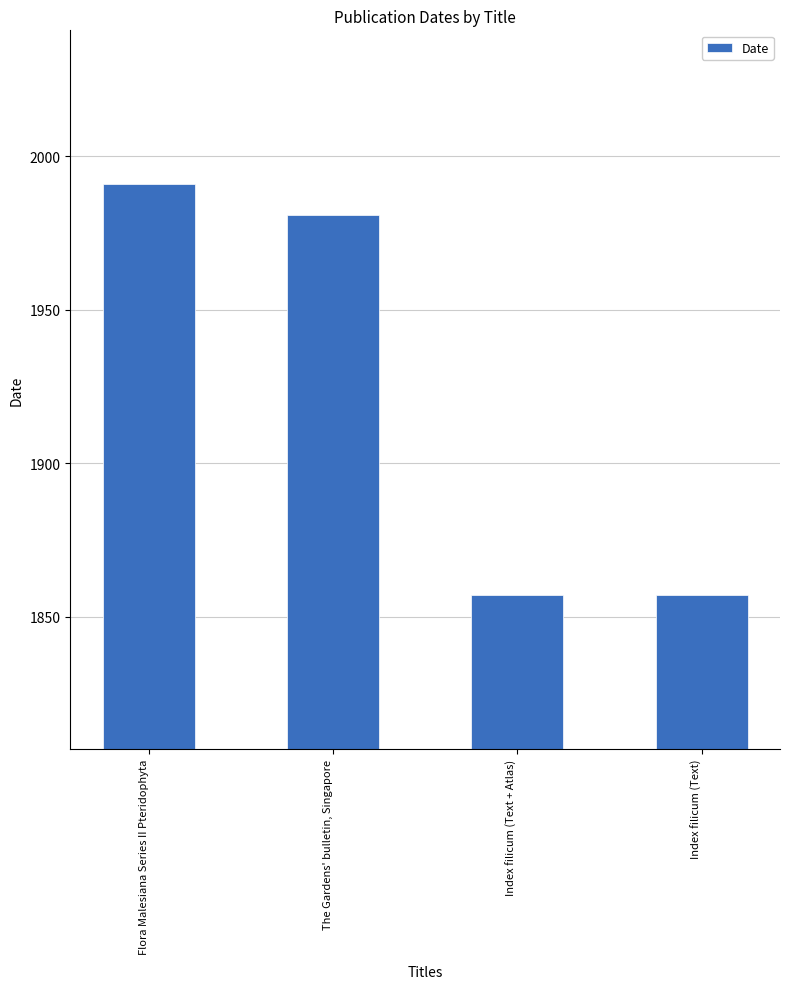

What is the label of the 1st bar from the right?

Index filicum (Text)